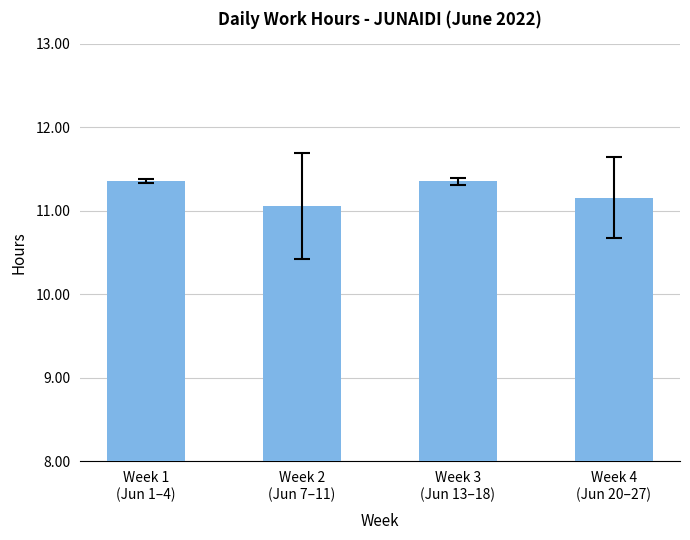

Where is the data nearest to the value 11?

Week 2
(Jun 7–11)